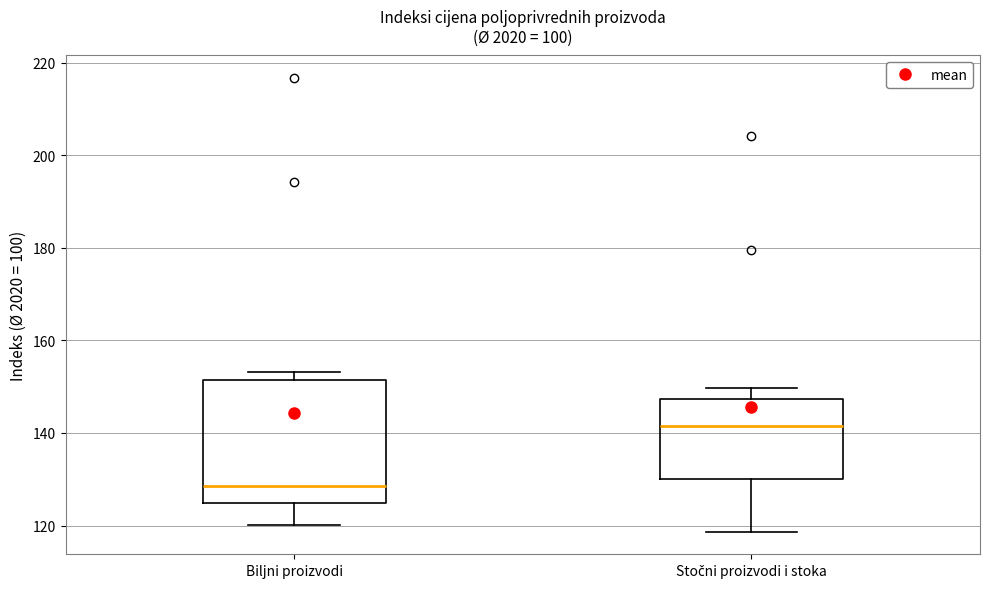

Reading left to right, read every box against the y-axis: the position of its median line, the range the box covers, and the ends of its whiskers. The values are not printed on the chart, so give them approximately, as read against the axis.

Biljni proizvodi: median 128, box 124 to 152, whiskers 120 to 154
Stočni proizvodi i stoka: median 142, box 130 to 148, whiskers 118 to 150